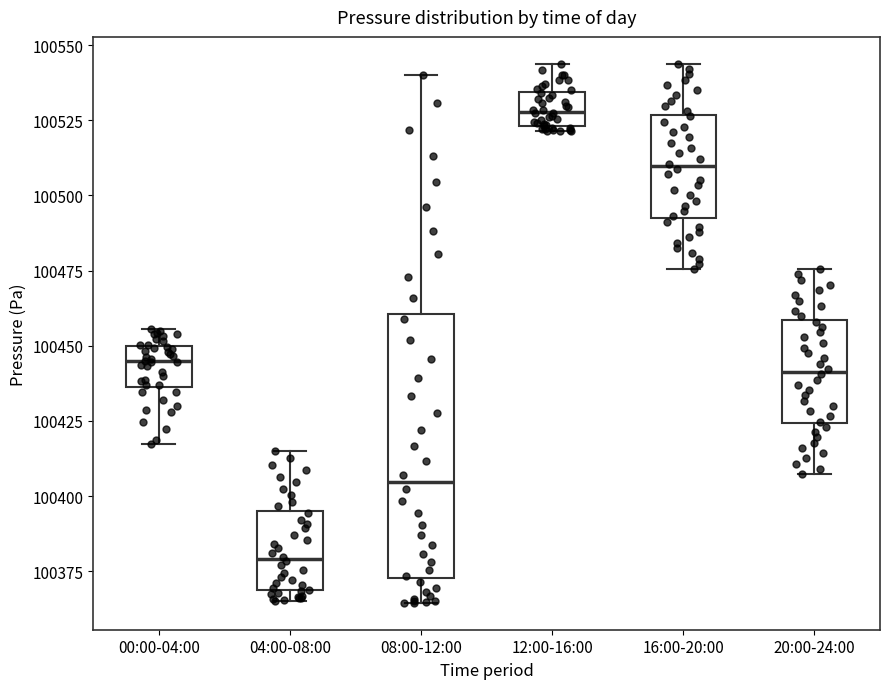

Comparing the boxes themselves (not the whiskers), which one is the tallest?

08:00-12:00